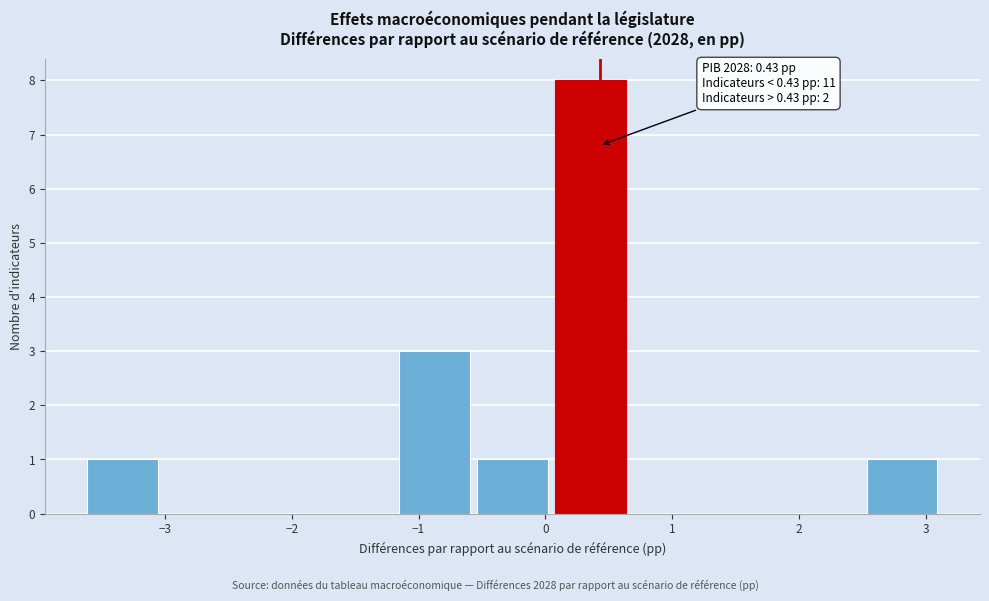

Over which range of the x-axis is the bar tallest?

0.0 to 0.7